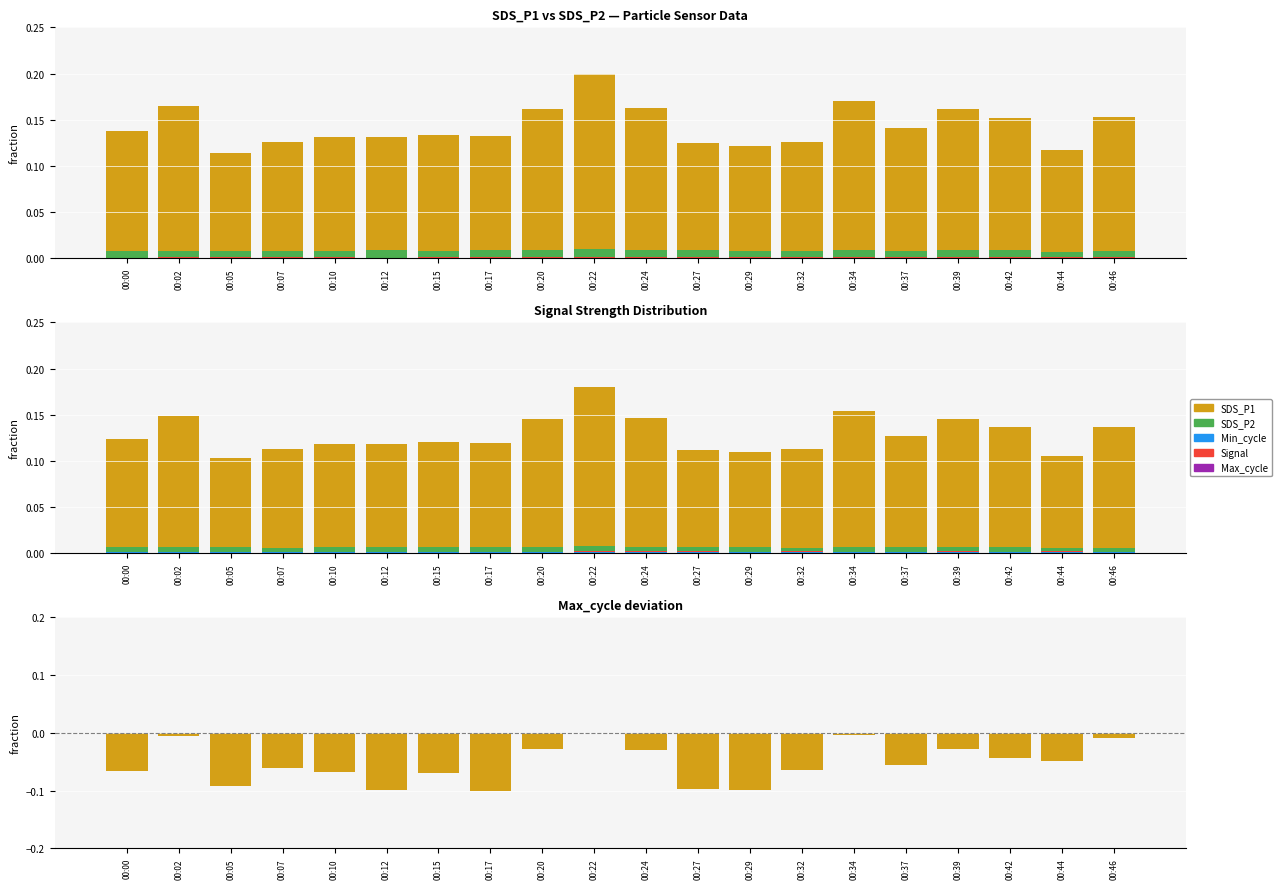

Which has a higher value, 00:20 or 00:44?

00:20